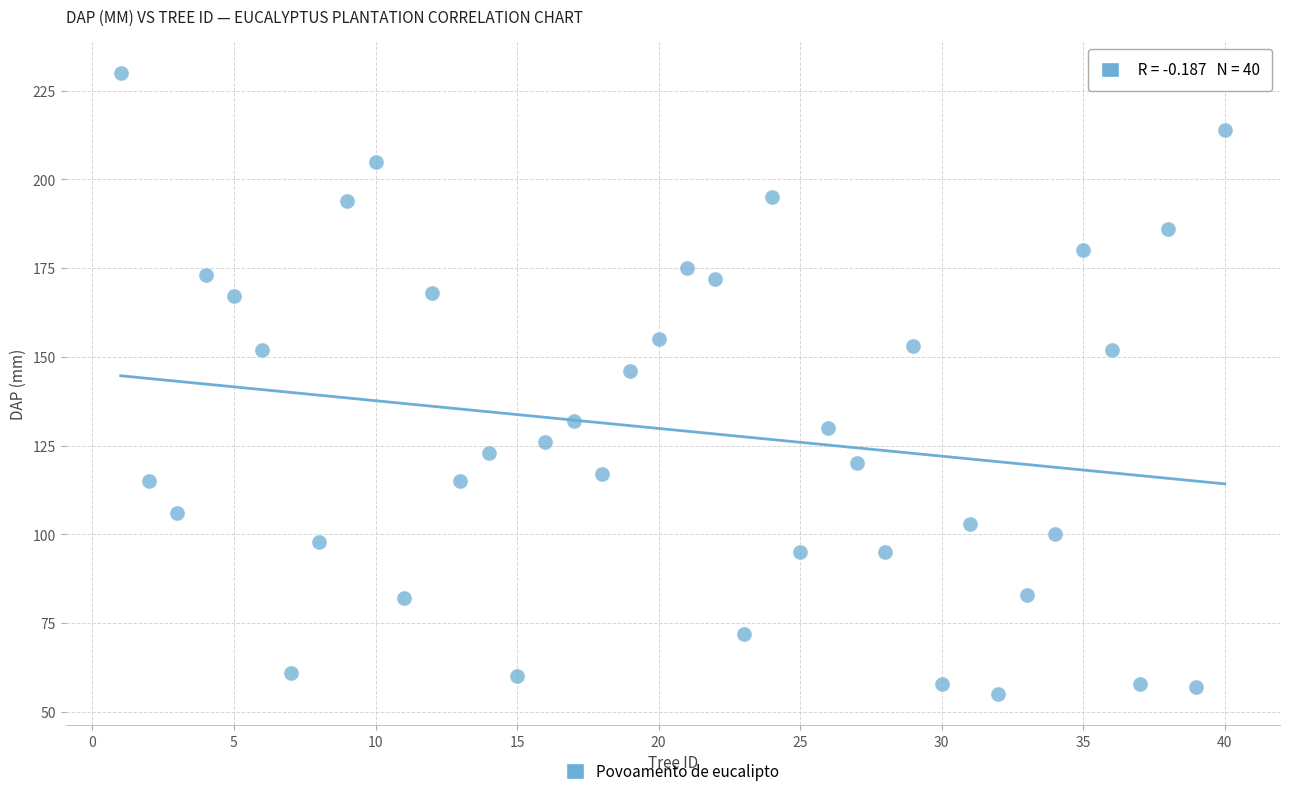

What Y value in the scatter plot is closest to 142?

146